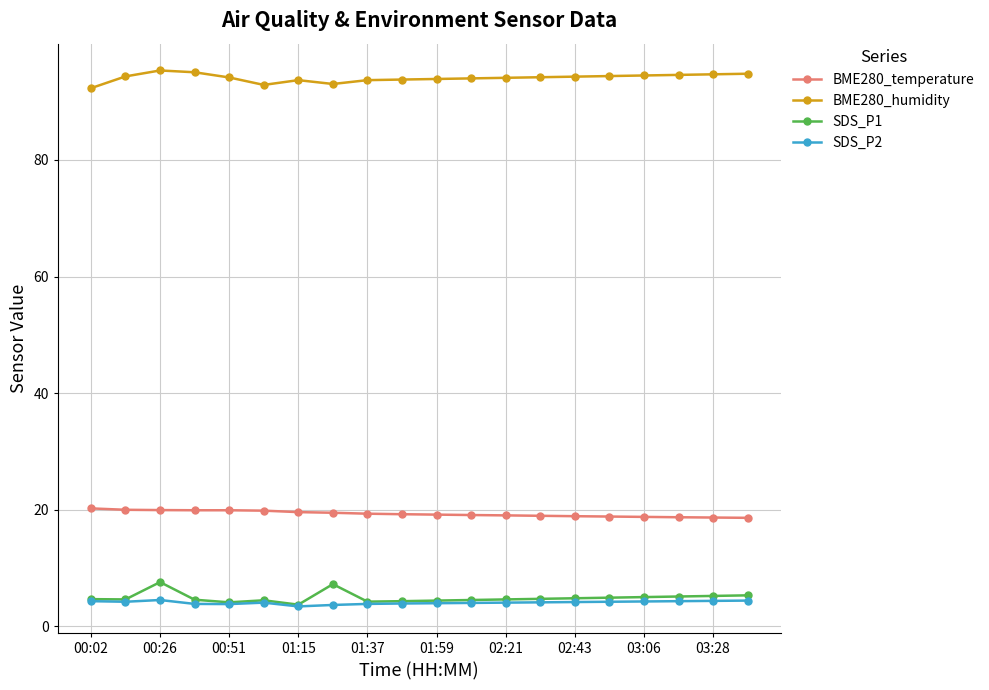

What is the greatest value displayed?

95.4